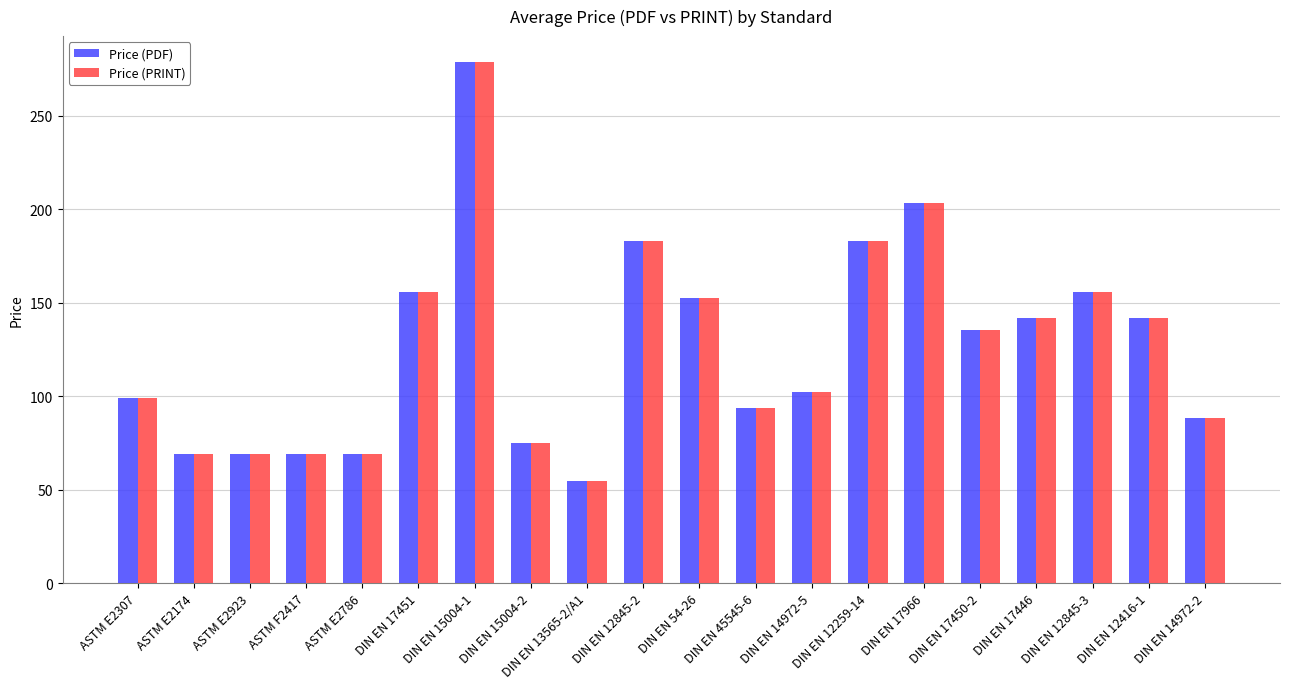

How many bars are there in total?

40